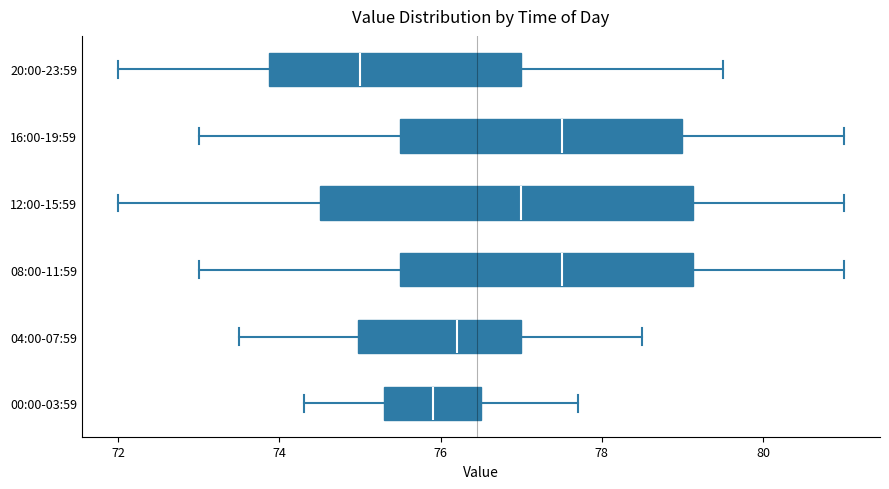

Which box has the furthest to the left median line?

20:00-23:59